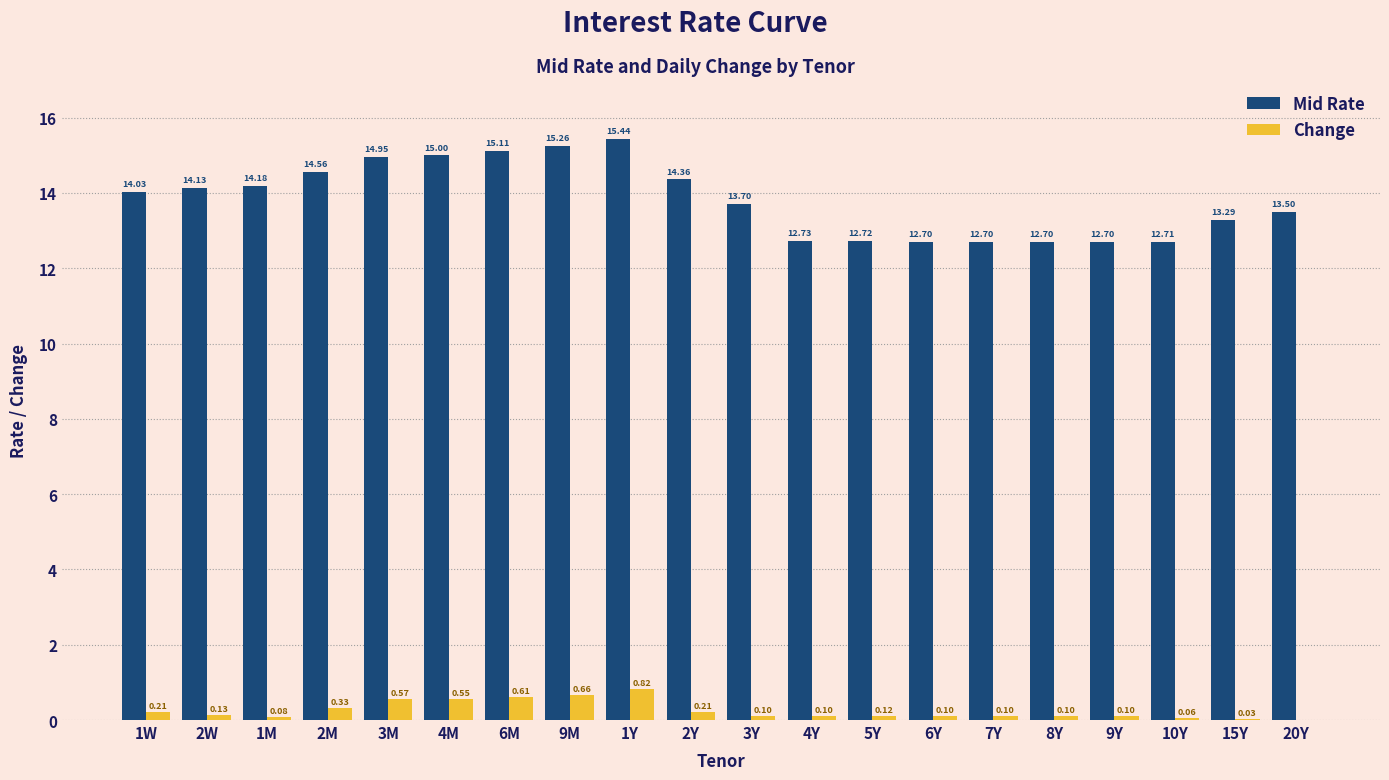

Which series has the largest total across all categories?

Mid Rate